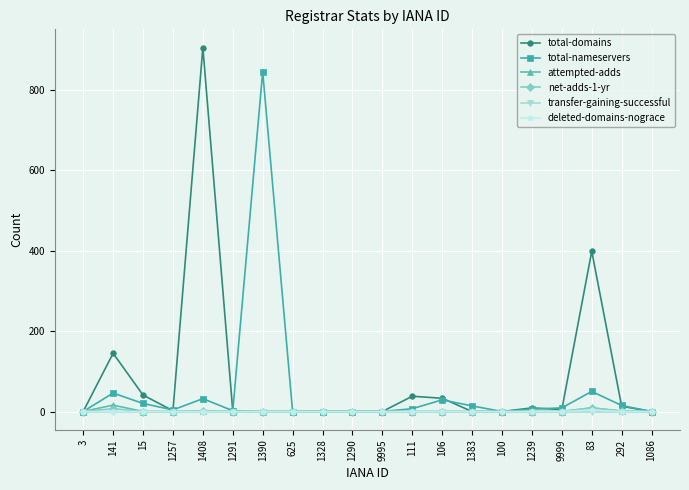

Which series has the largest total across all categories?

total-domains